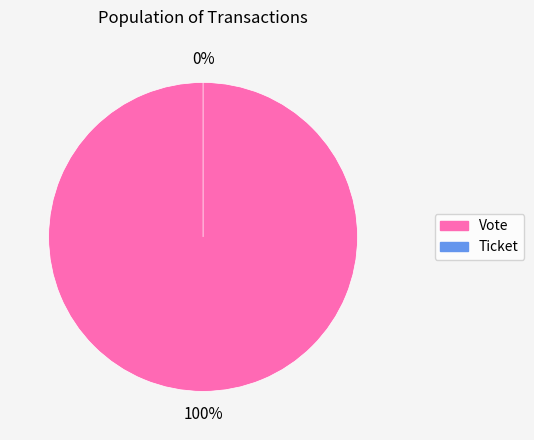

To the nearest percent, what portion does Vote represent?

100%